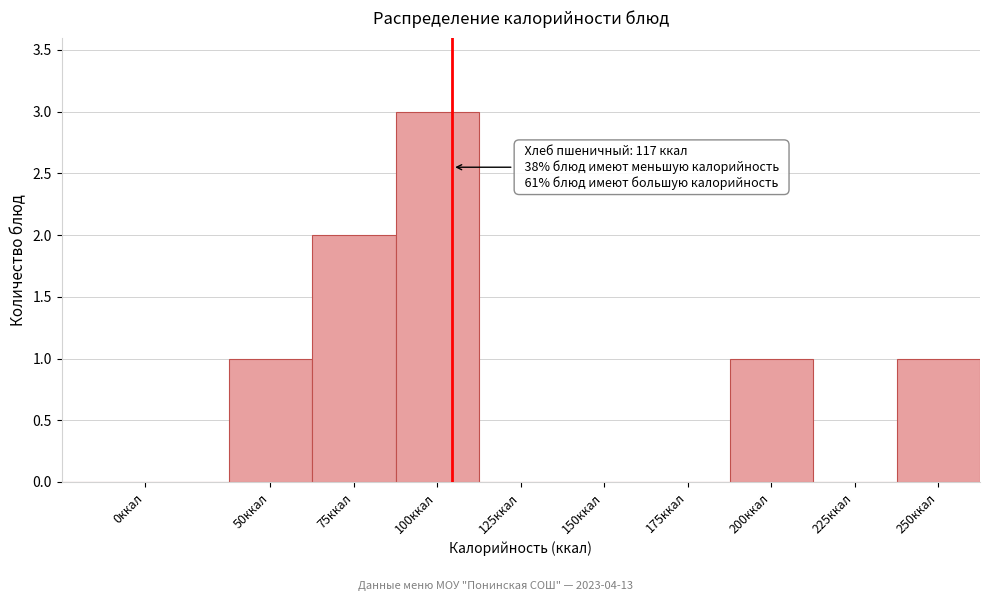

Reading left to right, extract all data points from this chart.

0ккал=0	50ккал=1	75ккал=2	100ккал=3	125ккал=0	150ккал=0	175ккал=0	200ккал=1	225ккал=0	250ккал=1